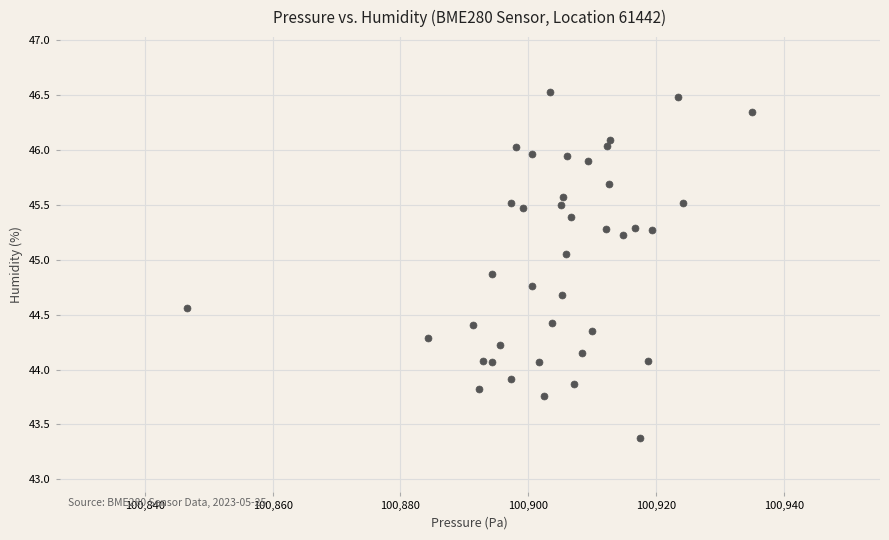

What is the range of X values (max minus min)?

88.4